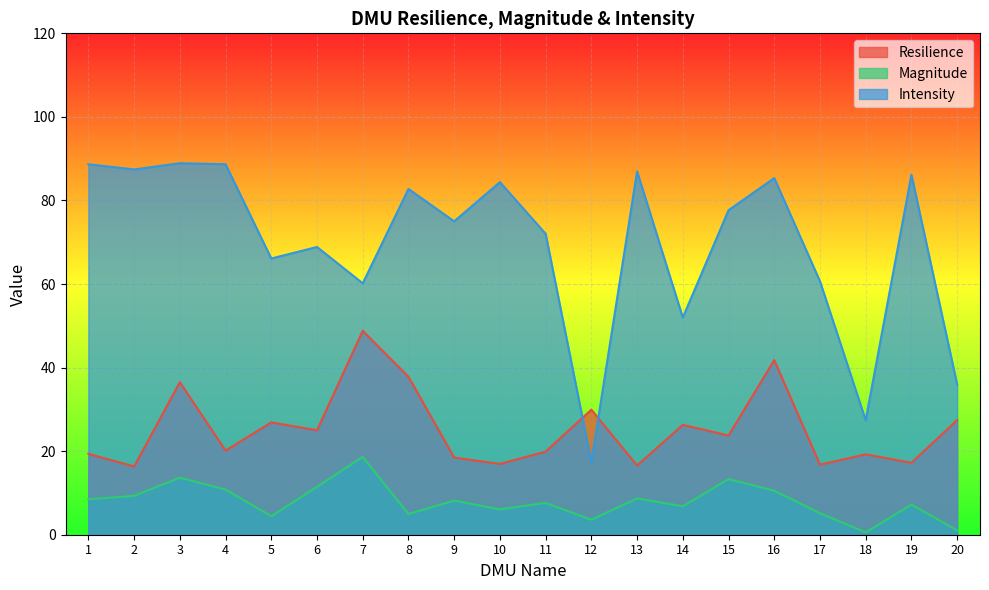

At how many categories does at least one series exceed 65?

14